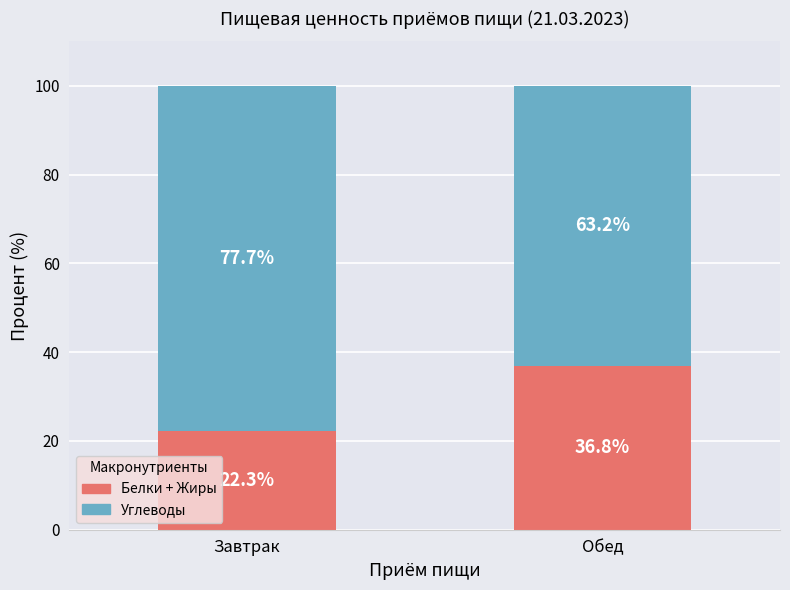

What is the approximate value of Белки + Жиры at Обед?

36.8